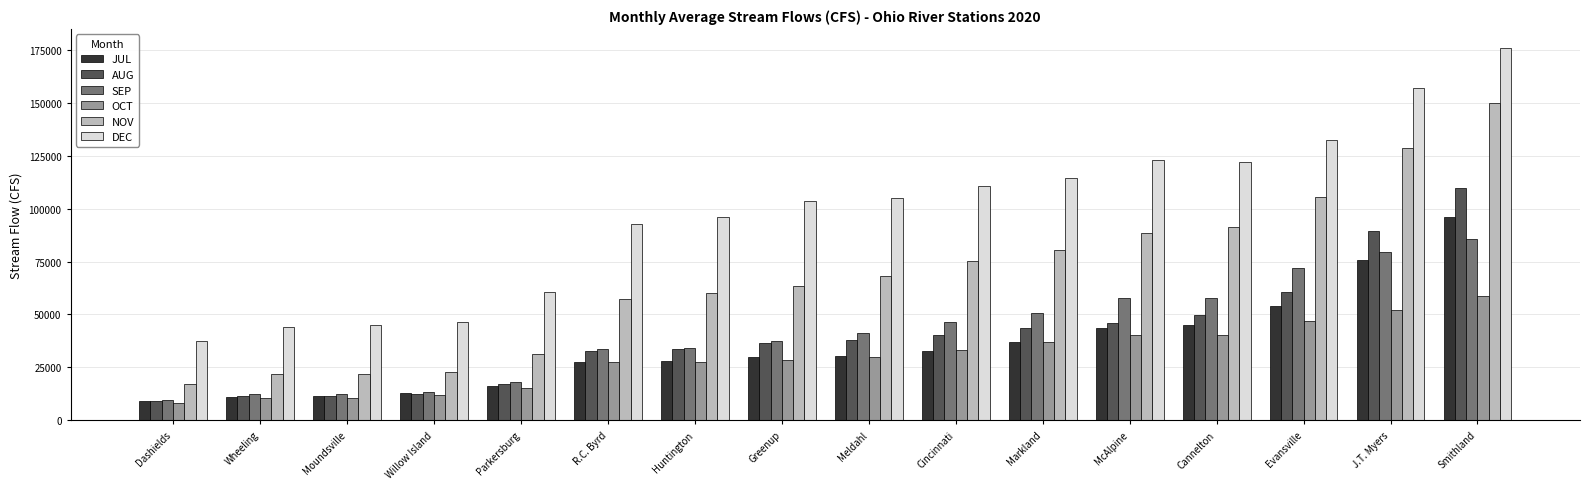

What is the label of the 7th bar from the right?

Cincinnati